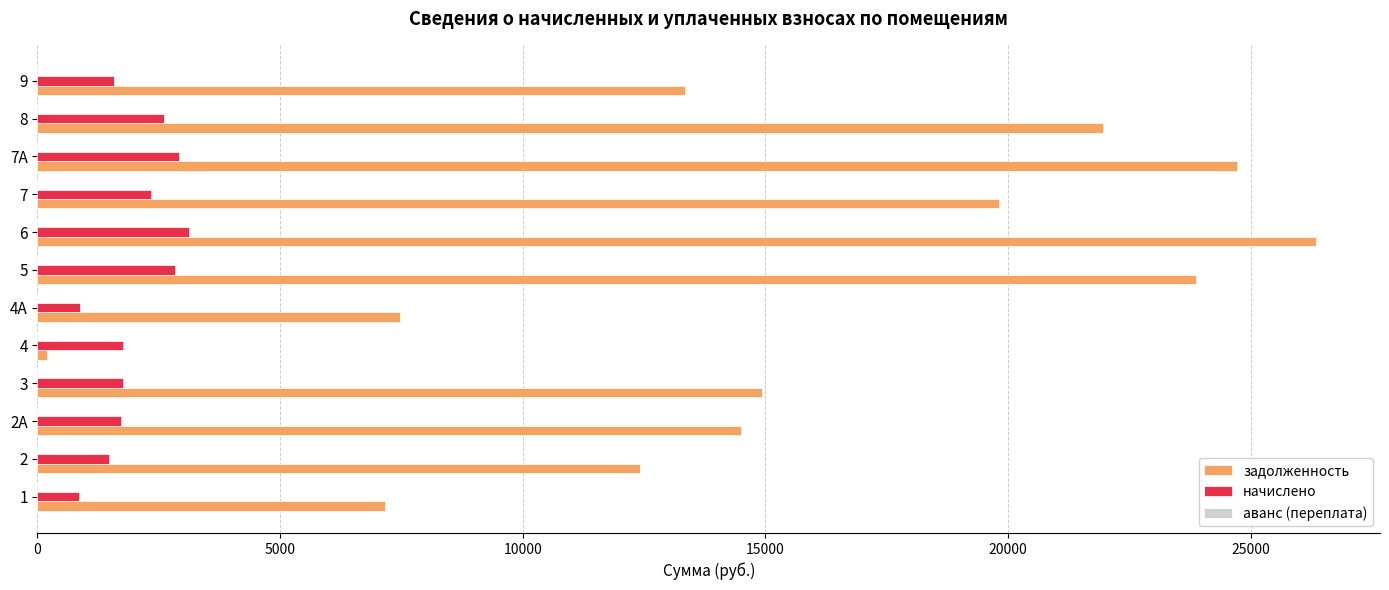

Which series changed the most between 6 and 9?

задолженность